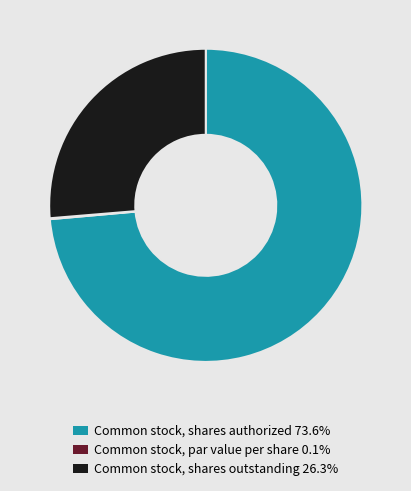

What is the ratio of the value at Common stock, shares authorized to the value at Common stock, shares outstanding?

2.8